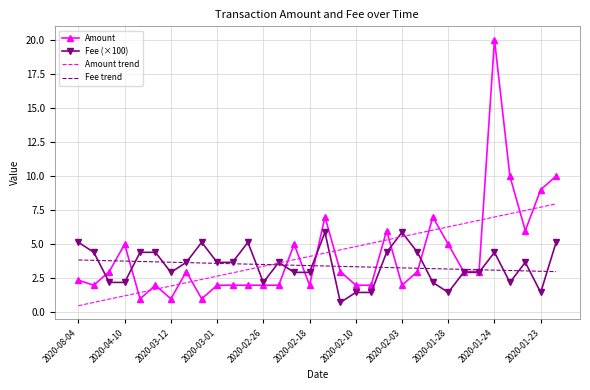

Which series has the widest spread of values?

Amount